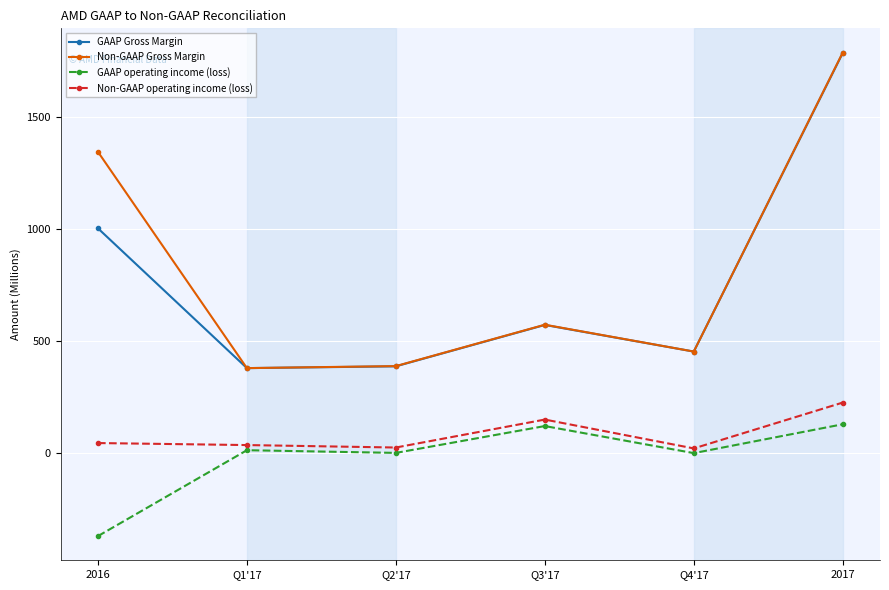

Which series has the widest spread of values?

Non-GAAP Gross Margin